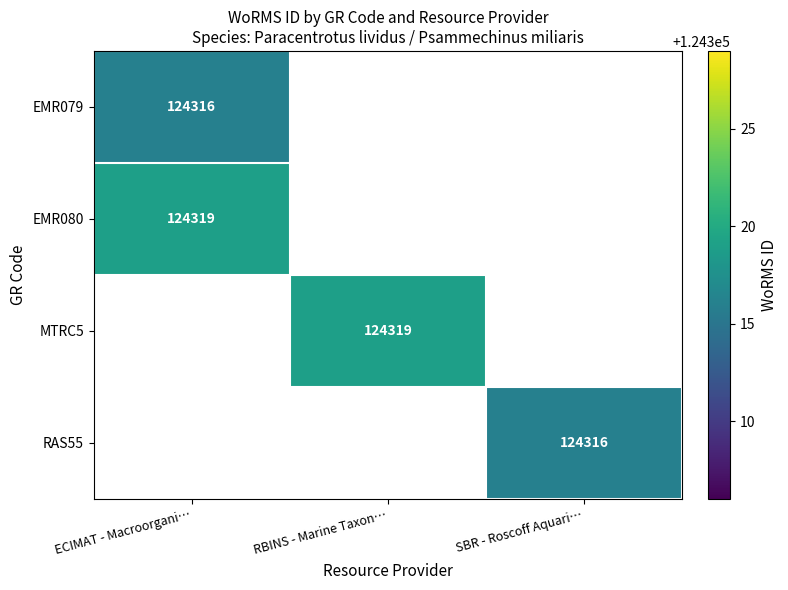

At how many categories does at least one series exceed 124316?

2